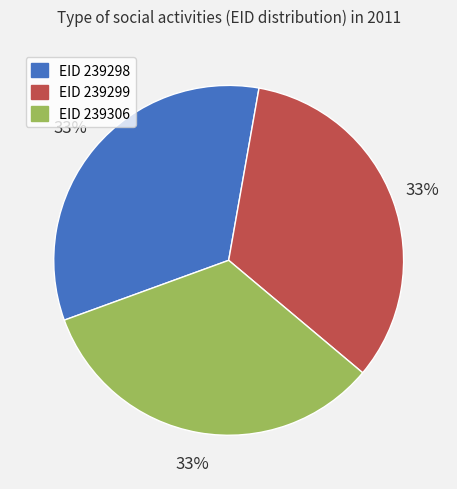

Is there any slice that represents more than half of the pie?

No